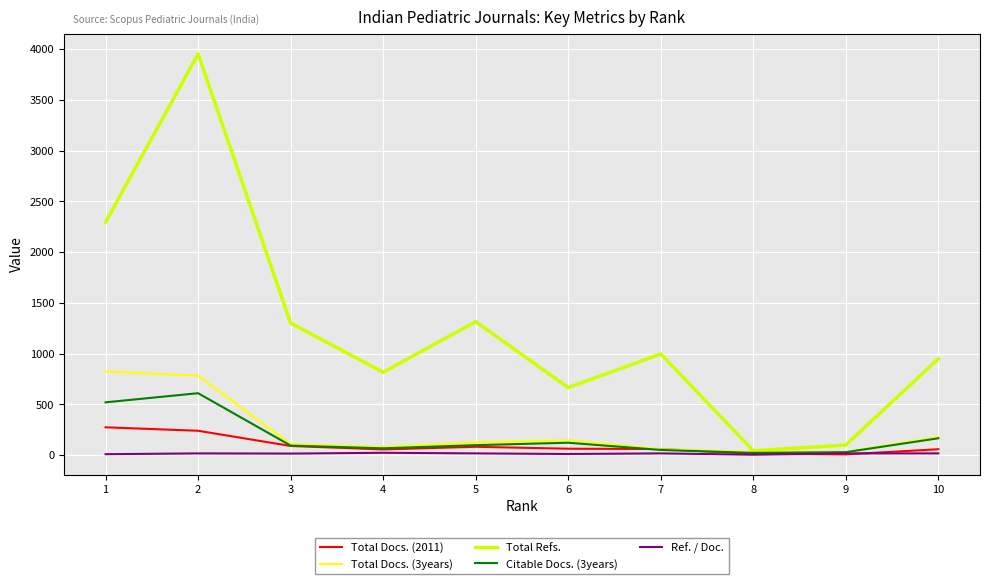

Which series changed the most between 3 and 10?

Total Refs.